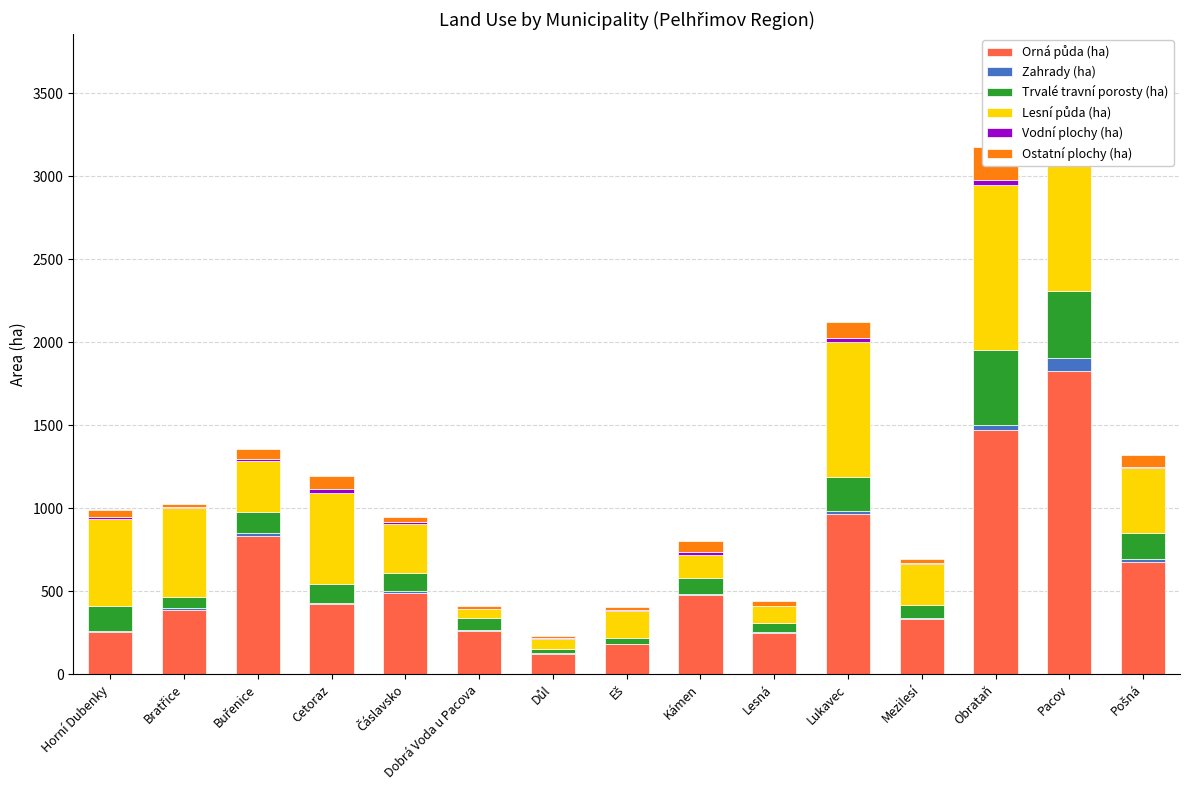

Where does the Lesní půda (ha) series first go above 309?

Horní Dubenky